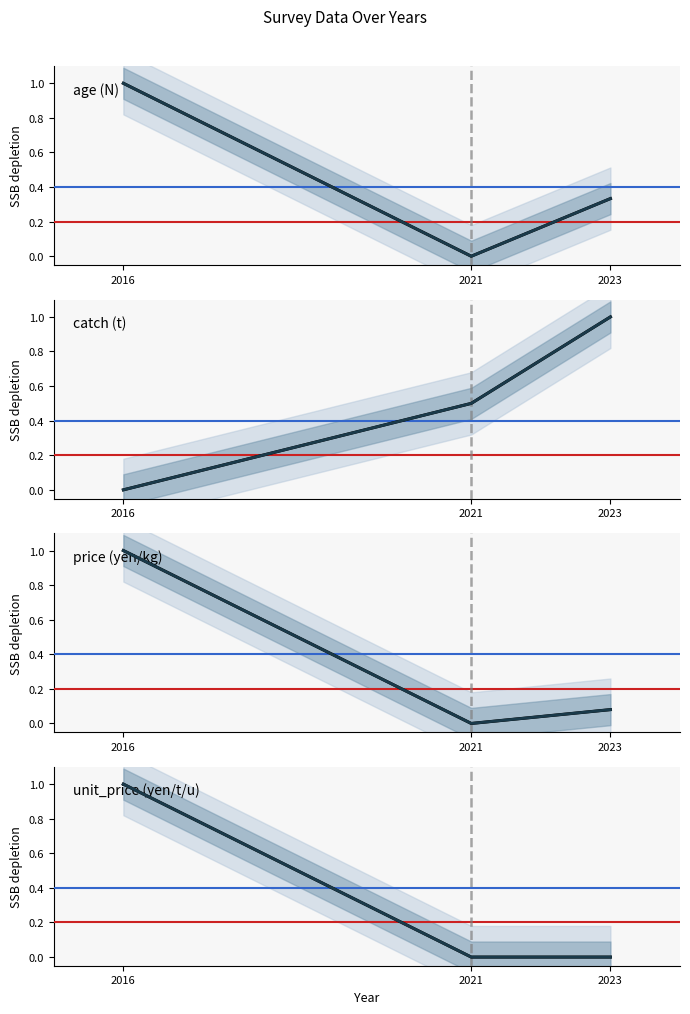

Reading right to left, what are all the values shown in this chart?

age (N): 2023=0.3	2021=0.0	2016=1.0
catch (t): 2023=1.0	2021=0.5	2016=0.0
price (yen/kg): 2023=0.1	2021=0.0	2016=1.0
unit_price (yen/t/u): 2023=0.0	2021=0.0	2016=1.0